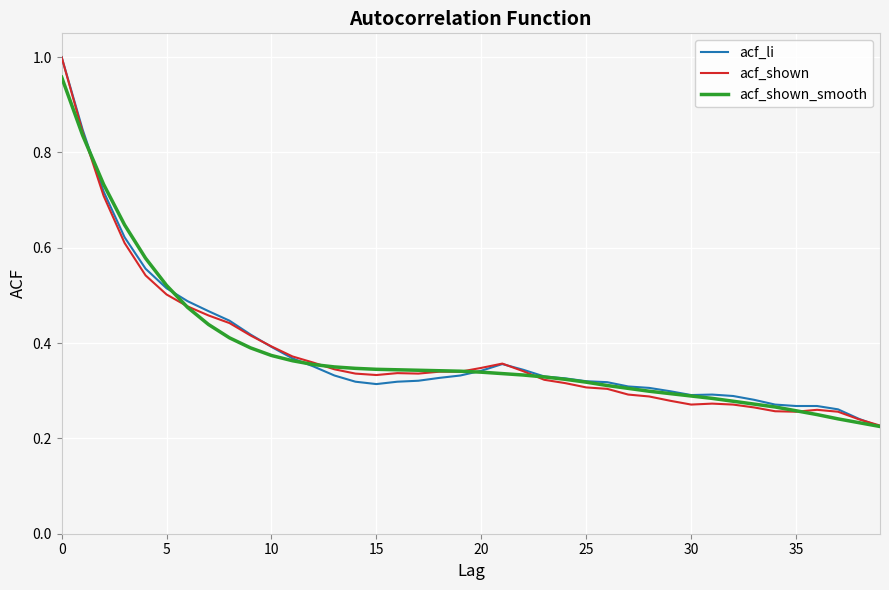

At which label does acf_shown_smooth reach its minimum?

39